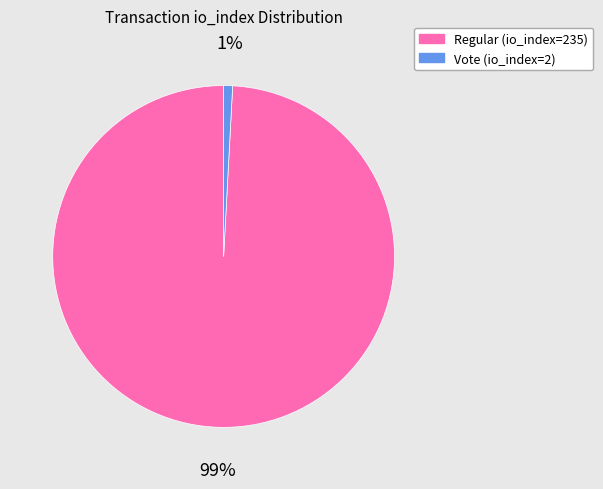

To the nearest percent, what is the average slice percentage?

50%